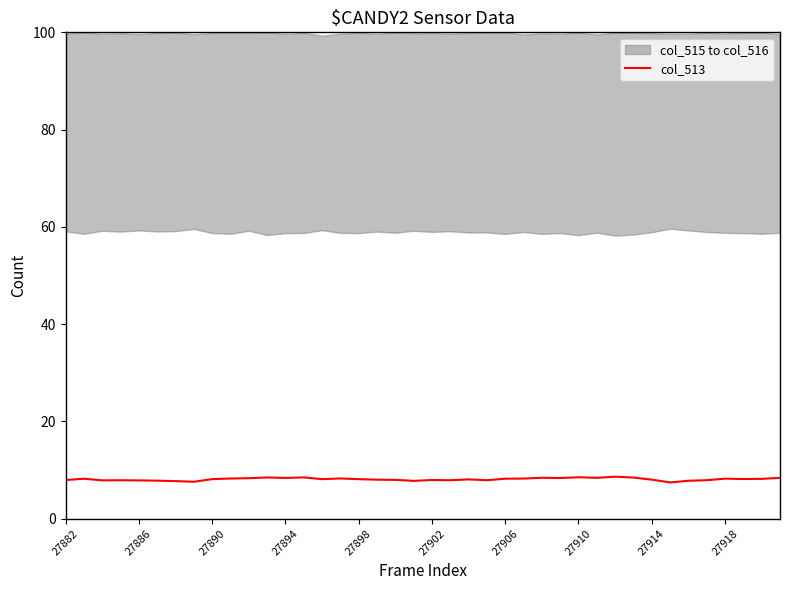

The value of col_513 at 27894 is 12.3. True or false?

False